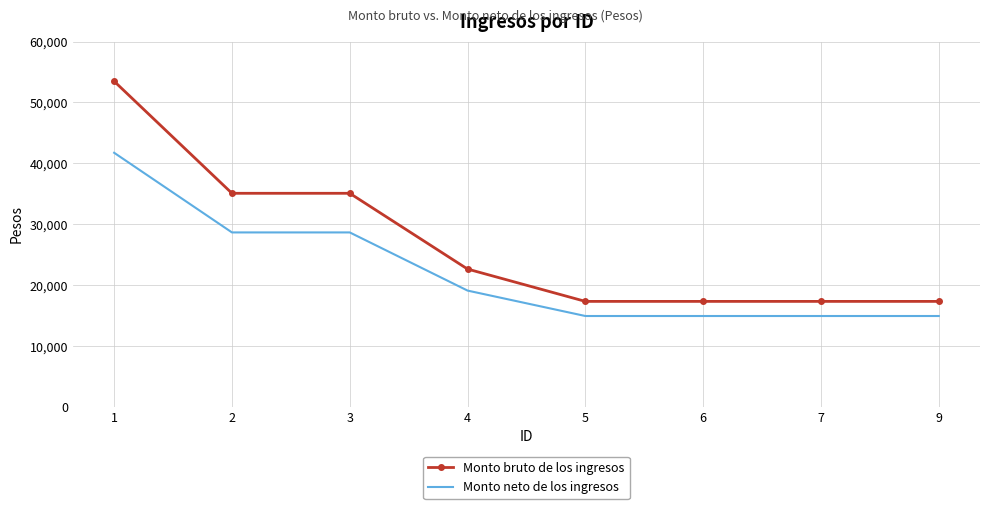

At which label does Monto bruto de los ingresos first exceed 22611?

1